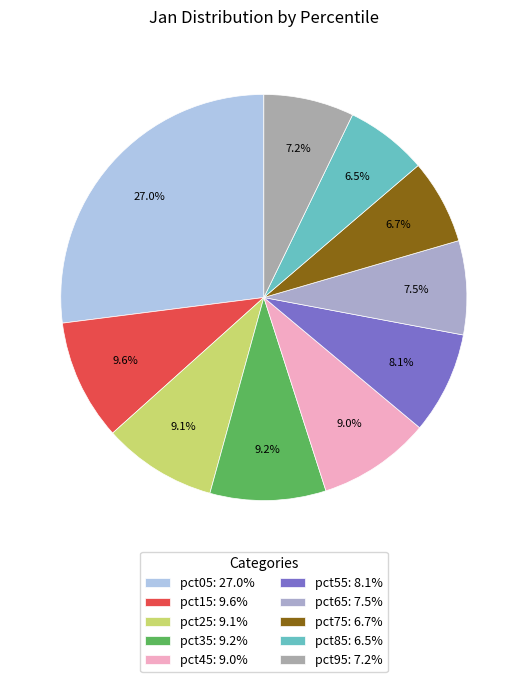

Which slice is the largest?

pct05